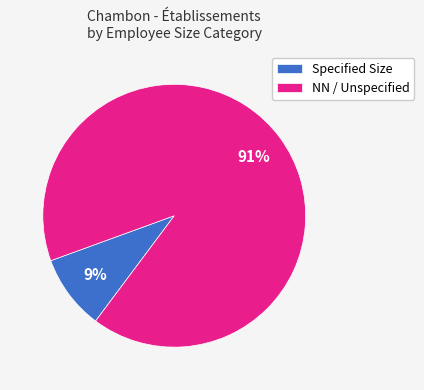

How many segments does this pie chart have?

2